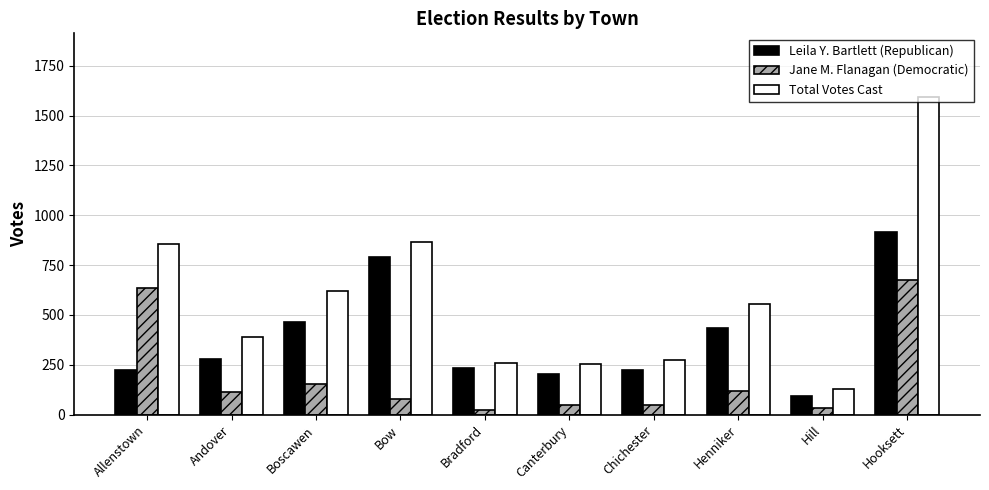

How many bars are there in total?

30